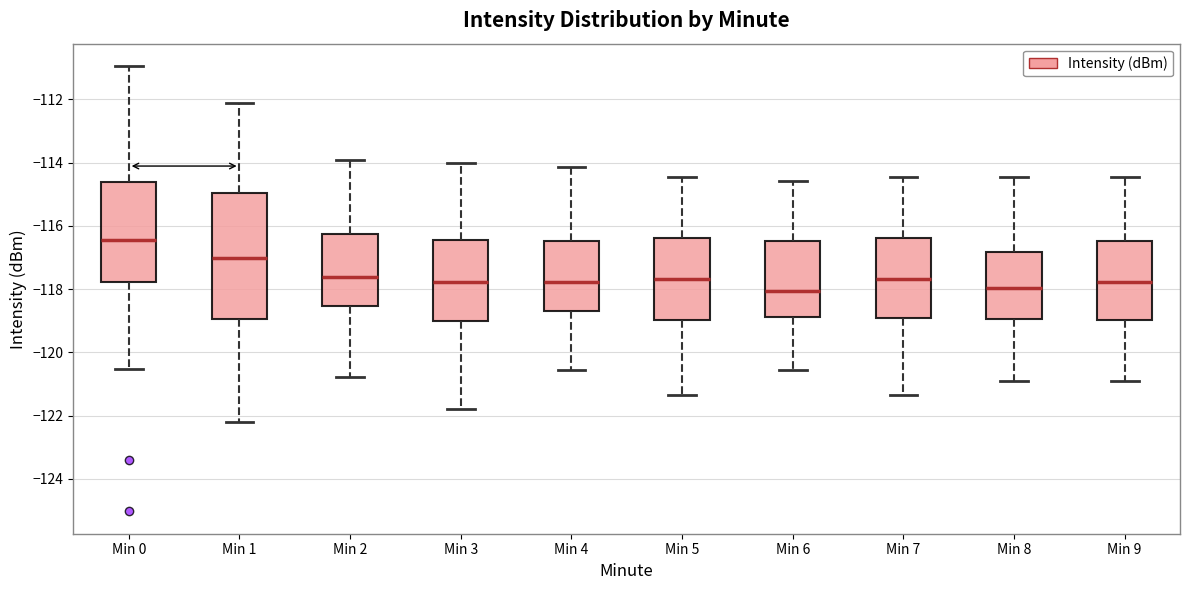

Comparing the boxes themselves (not the whiskers), which one is the tallest?

Min 1